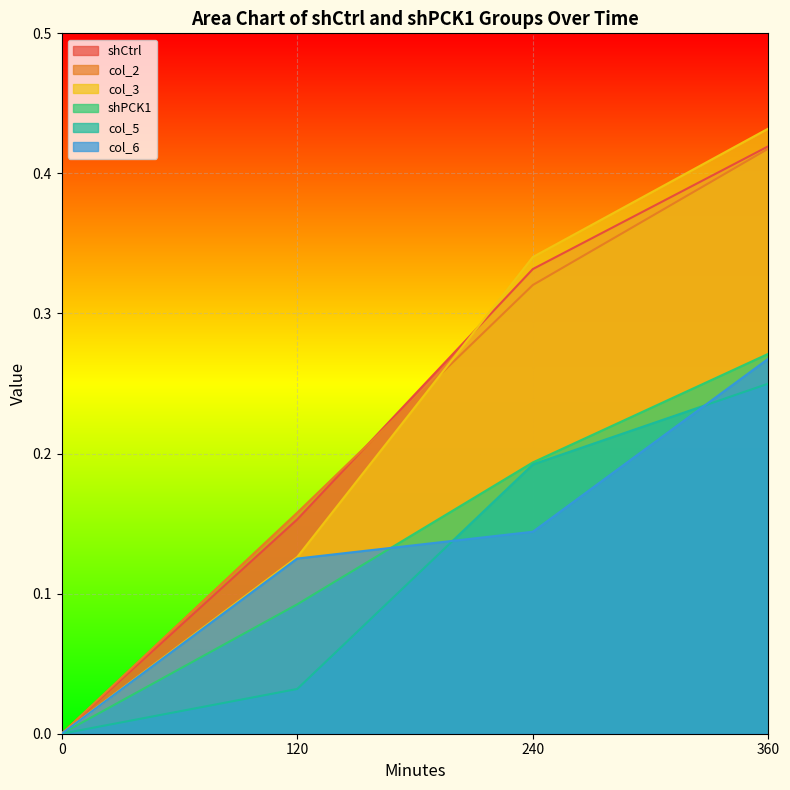

Reading left to right, what are all the values shown in this chart?

shCtrl: 0.0	0.2	0.3	0.4
col_2: 0.0	0.2	0.3	0.4
col_3: 0.0	0.1	0.3	0.4
shPCK1: 0.0	0.1	0.2	0.3
col_5: 0.0	0.0	0.2	0.2
col_6: 0.0	0.1	0.1	0.3